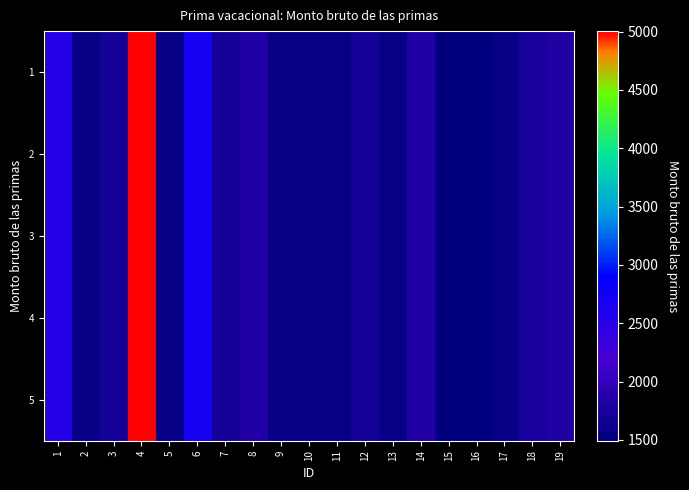

Which category has the highest value across all series?

4